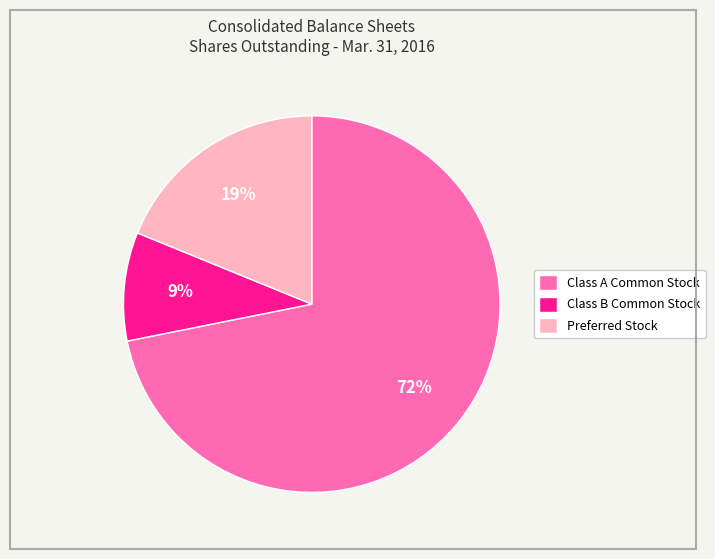

What percentage is the Class A Common Stock slice, to the nearest percent?

72%